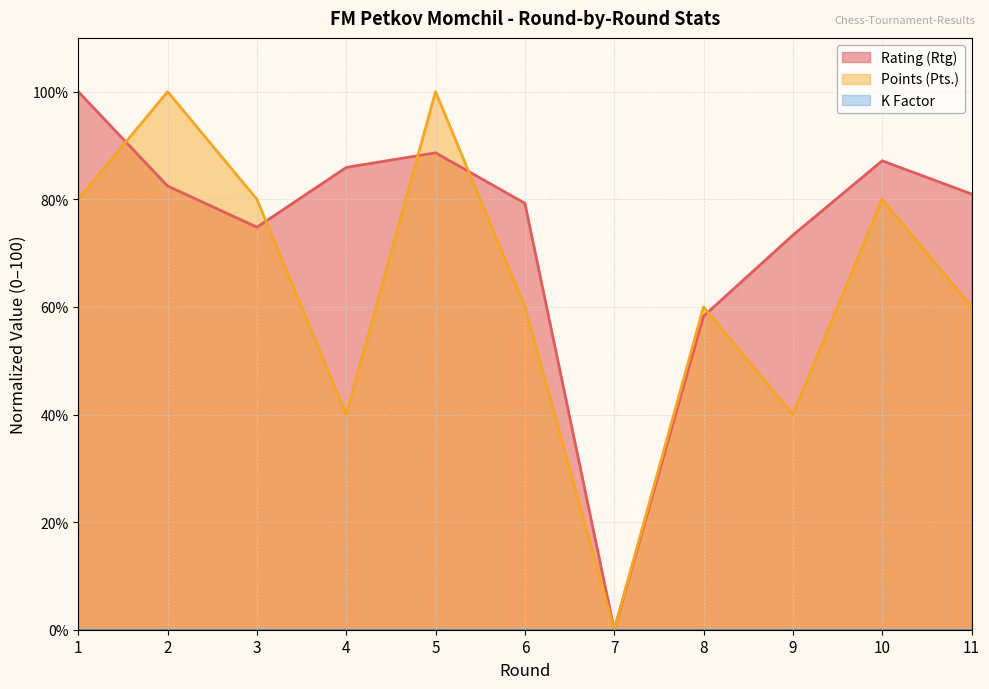

How many times do Points (Pts.) and Rating (Rtg) cross each other?

5